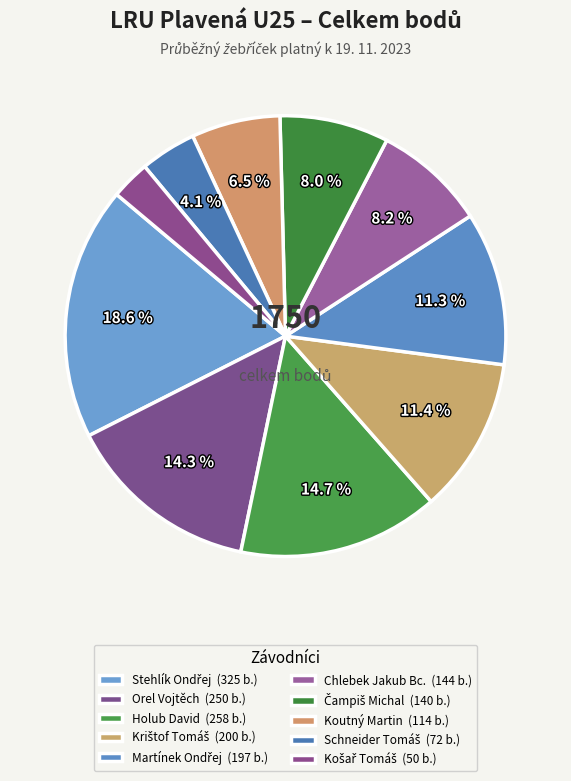

How many slices are in this pie chart?

10